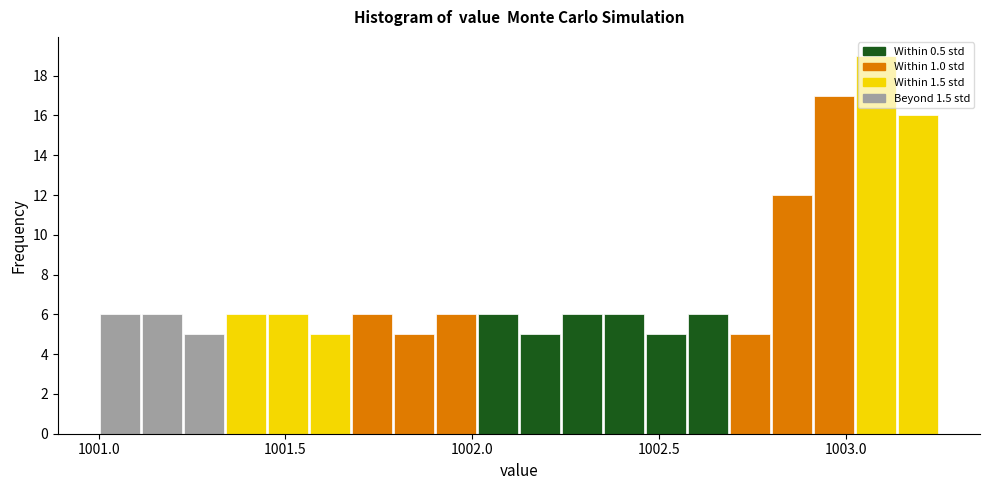

Around what value on the x-axis is the tallest bar? Give the approximate position of its centre, as read against the axis.

1003.10